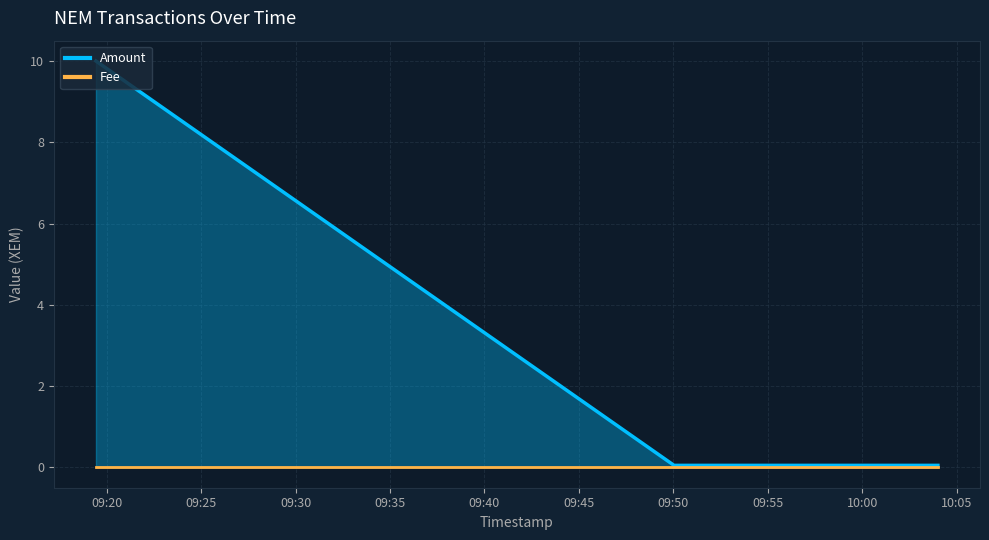

Which series changed the most between 2019-05-13 10:04:00 and 2019-05-13 09:19:26?

Amount